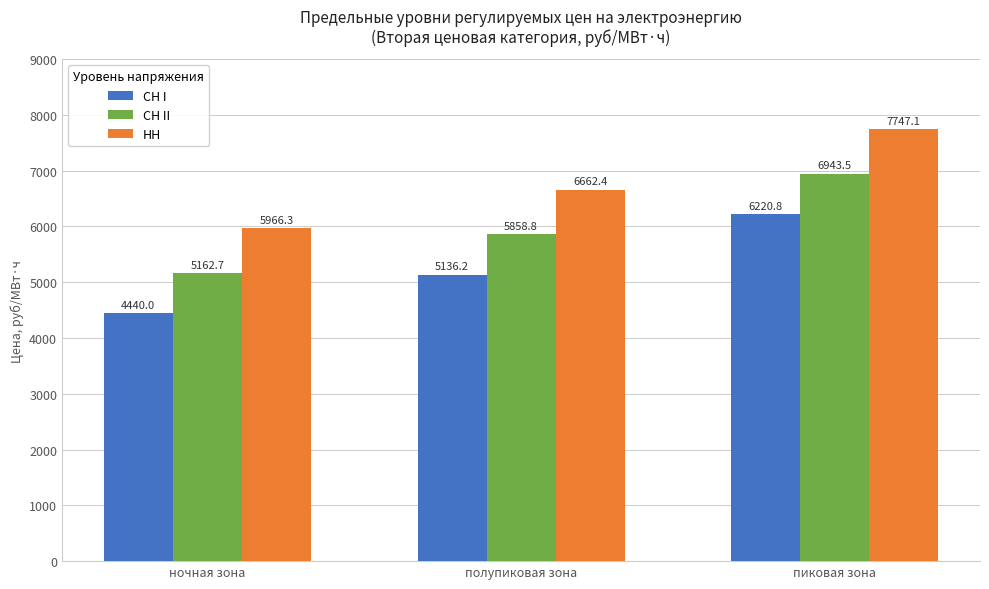

Are the bars grouped side by side (vs. stacked)?

Yes